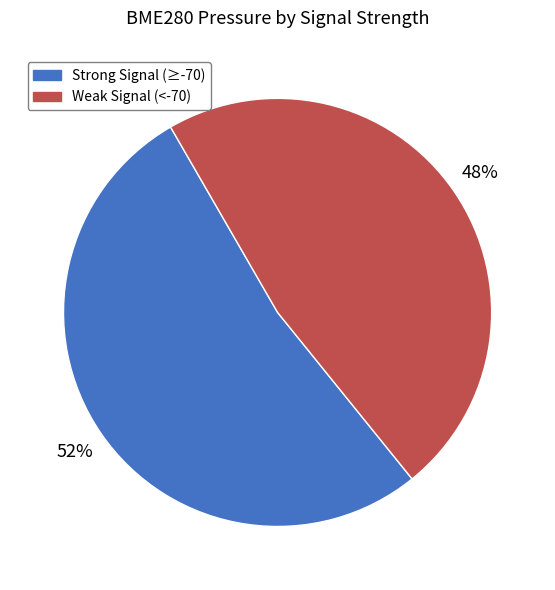

Is there a majority slice in this chart?

Yes